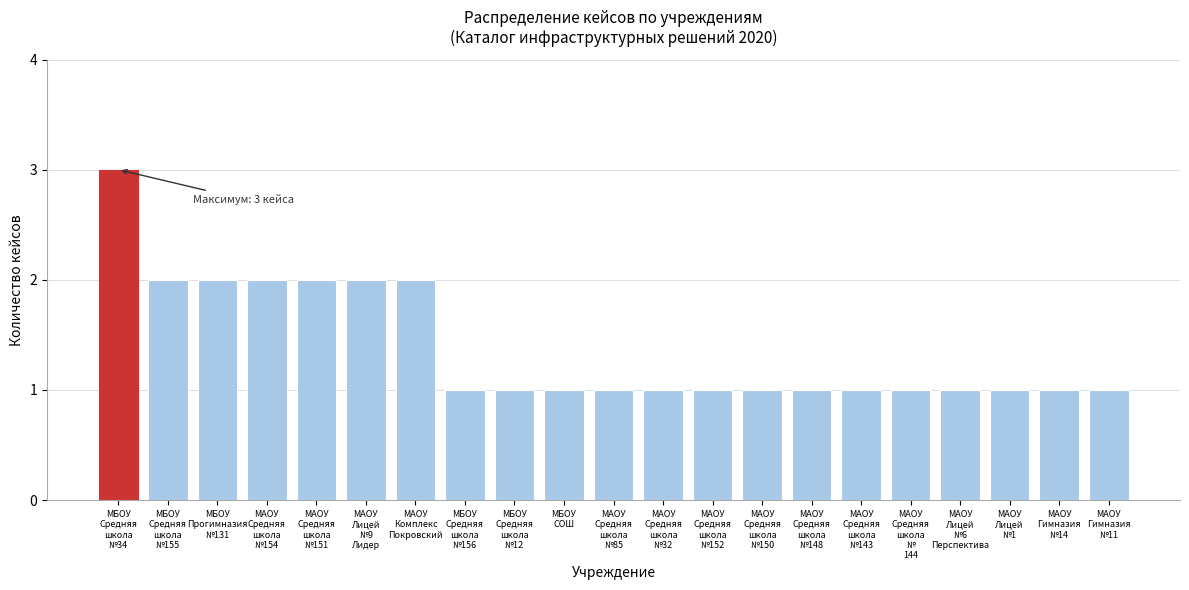

Reading left to right, what are all the values shown in this chart?

3	2	2	2	2	2	2	1	1	1	1	1	1	1	1	1	1	1	1	1	1